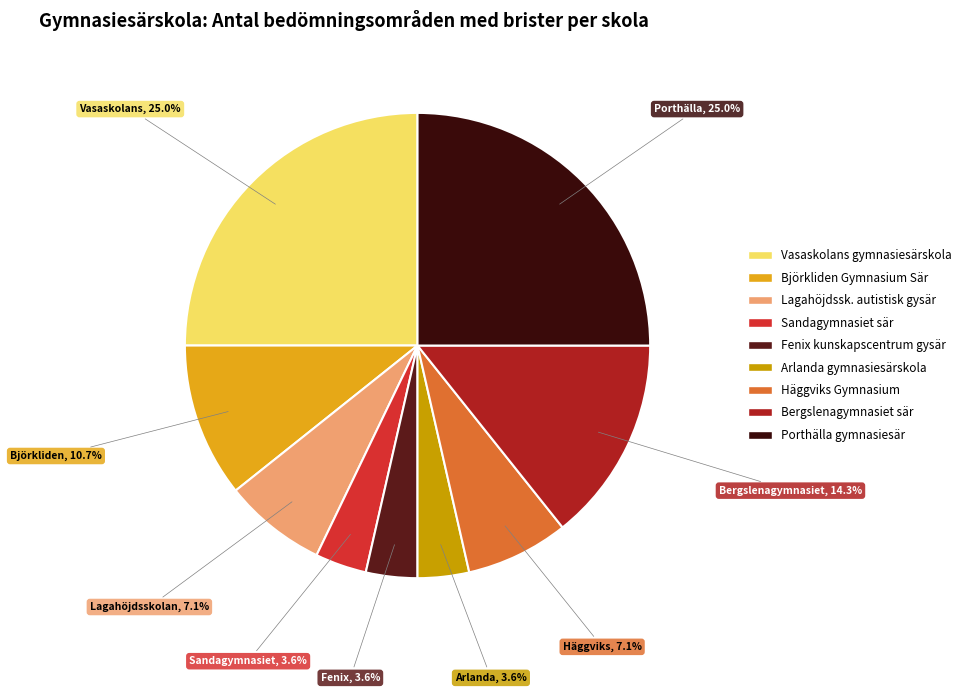

The Vasaskolans gymnasiesärskola slice represents 25% of the pie. True or false?

True